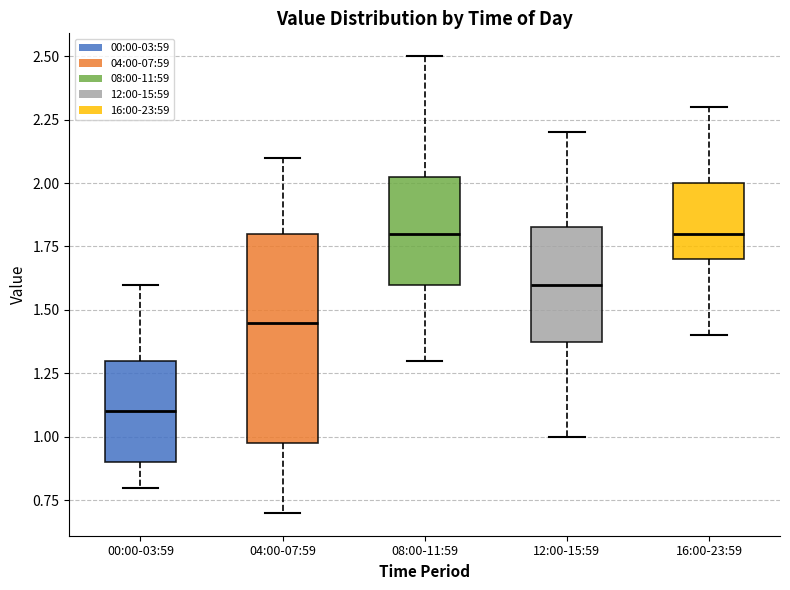

Reading left to right, transcribe this box plot: for each box, give where its median line is, the range the box spans, and where its two whiskers end, as read against the y-axis. The values are not printed on the chart, so give them approximately, as read against the axis.

00:00-03:59: median 1.10, box 0.90 to 1.30, whiskers 0.80 to 1.60
04:00-07:59: median 1.45, box 1.00 to 1.80, whiskers 0.70 to 2.10
08:00-11:59: median 1.80, box 1.60 to 2.05, whiskers 1.30 to 2.50
12:00-15:59: median 1.60, box 1.40 to 1.85, whiskers 1.00 to 2.20
16:00-23:59: median 1.80, box 1.70 to 2.00, whiskers 1.40 to 2.30